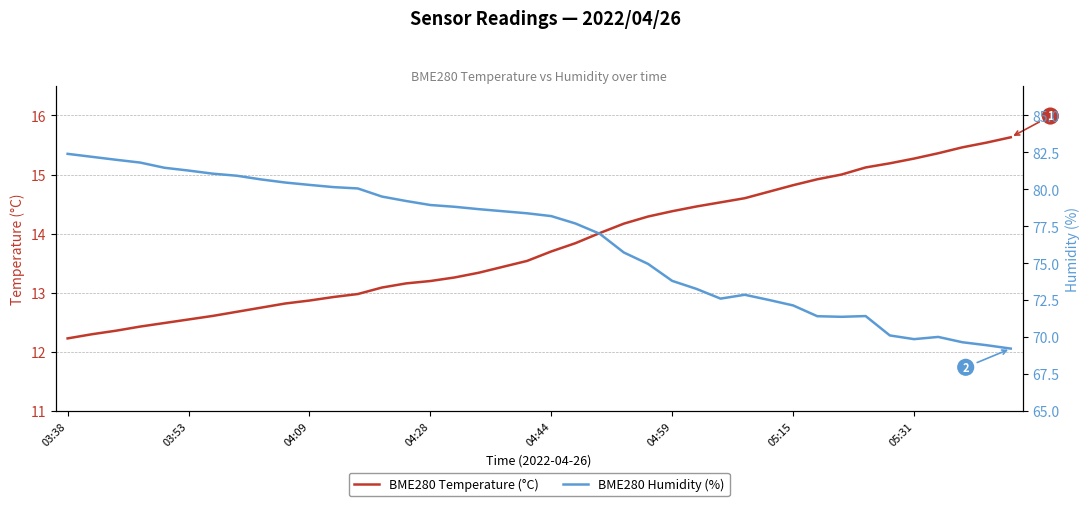

What is the lowest value of the BME280 Temperature (°C) series?

12.2